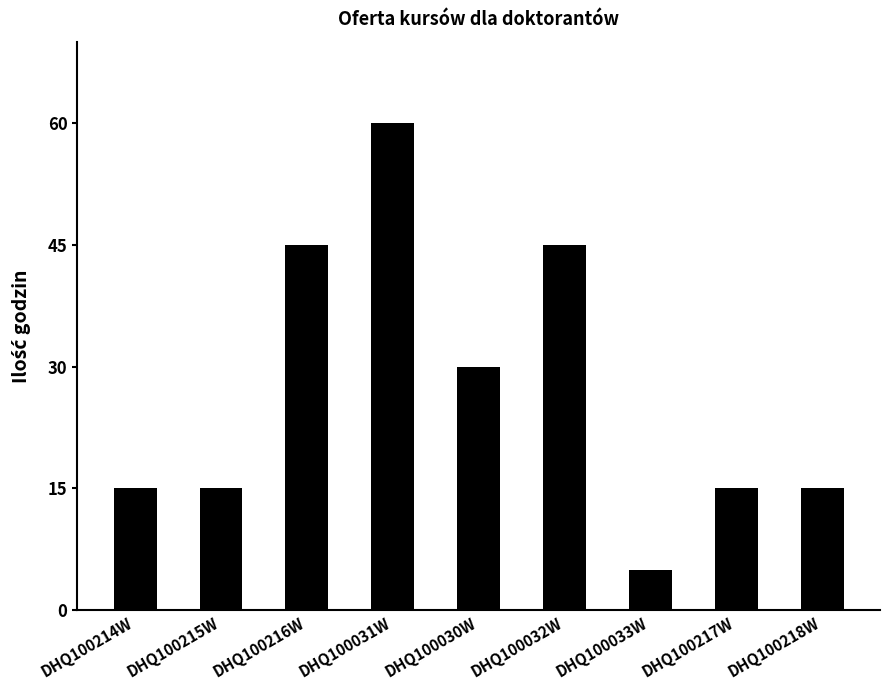

What is the change in value from DHQ100031W to DHQ100217W?

-45